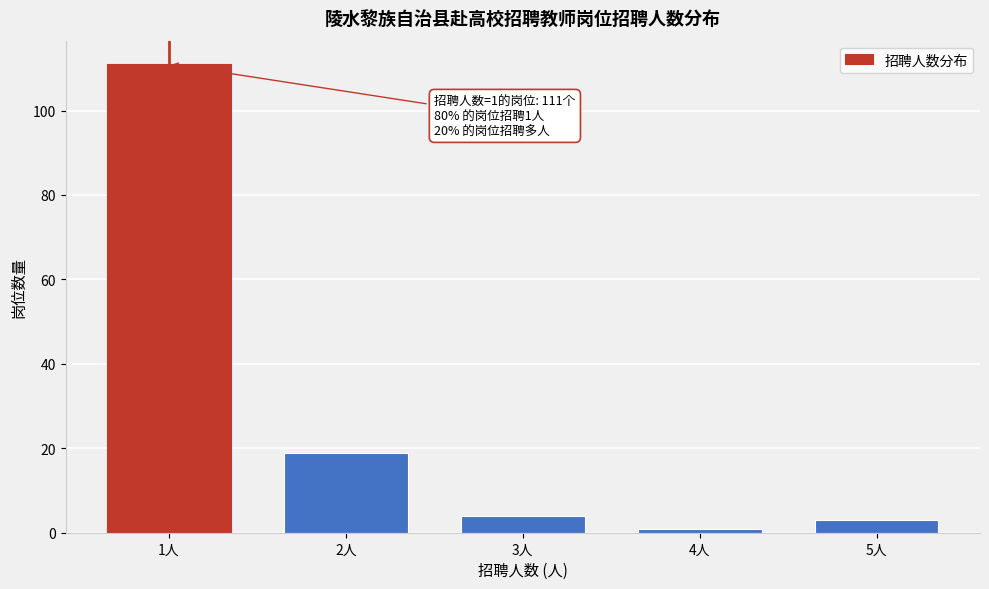

Reading right to left, extract all data points from this chart.

3	1	4	19	111